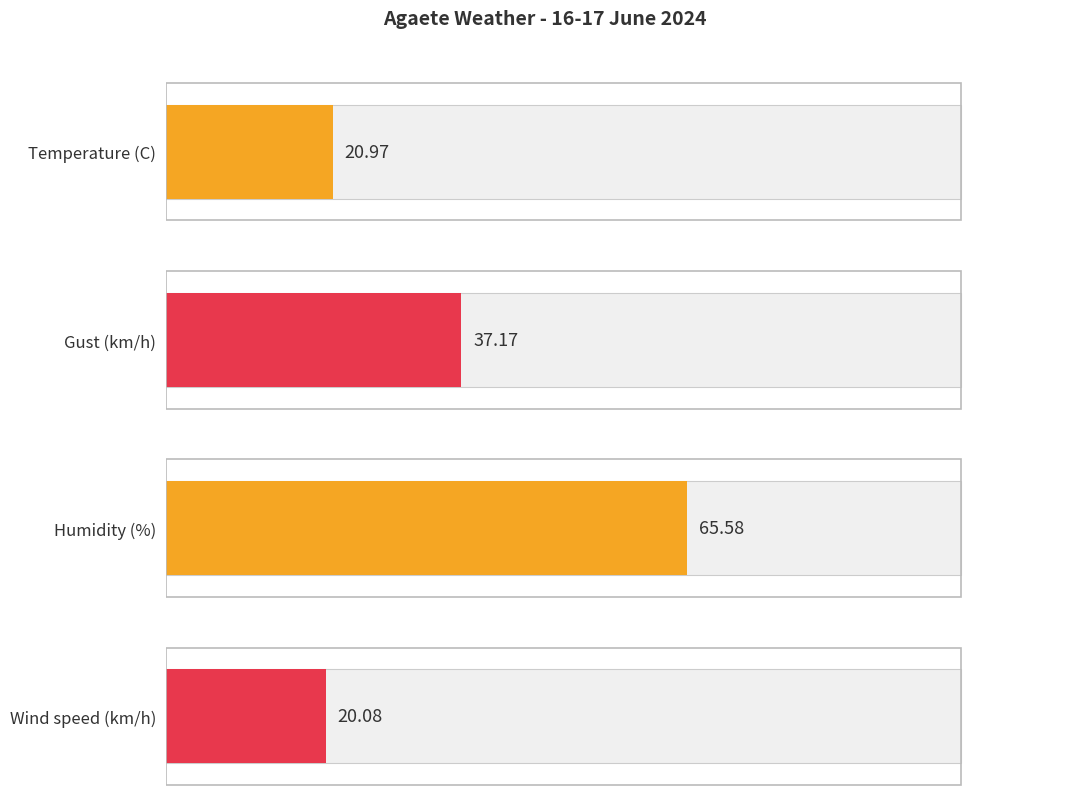

What is the spread (max minus min) of values at 03:00?

48.0